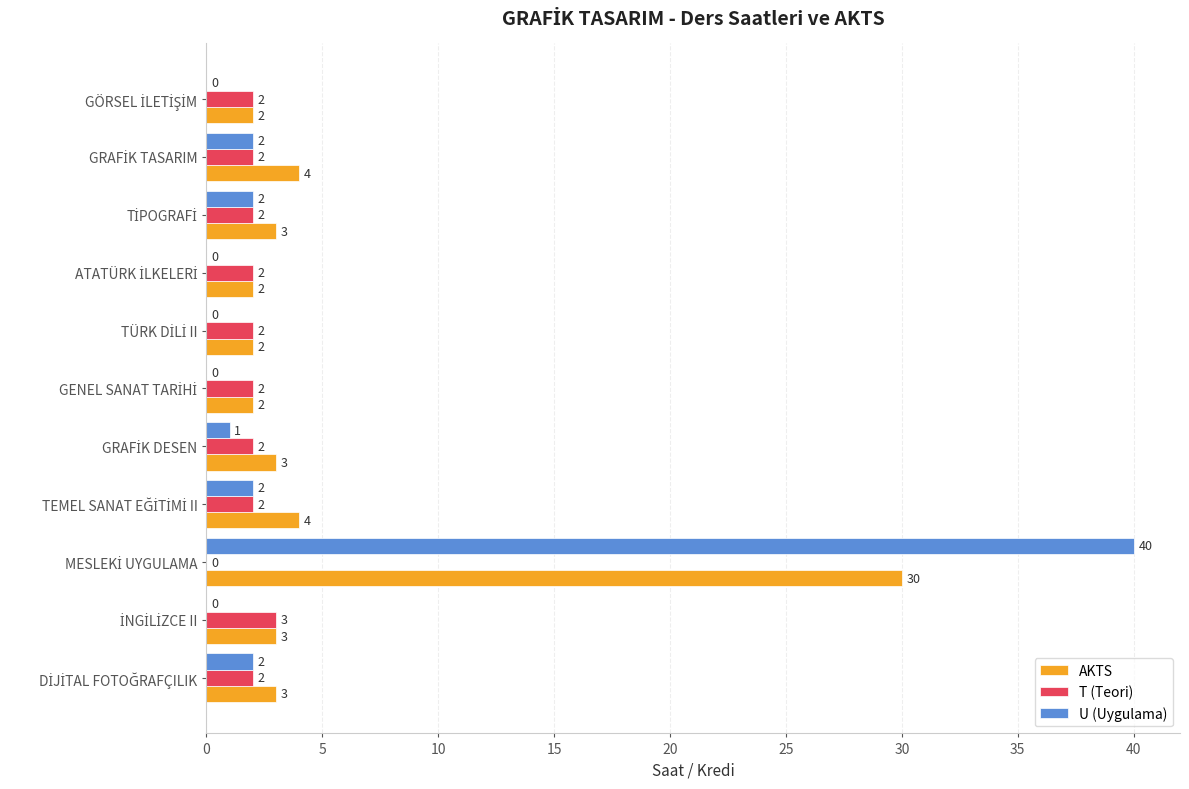

Which series has the largest total across all categories?

AKTS